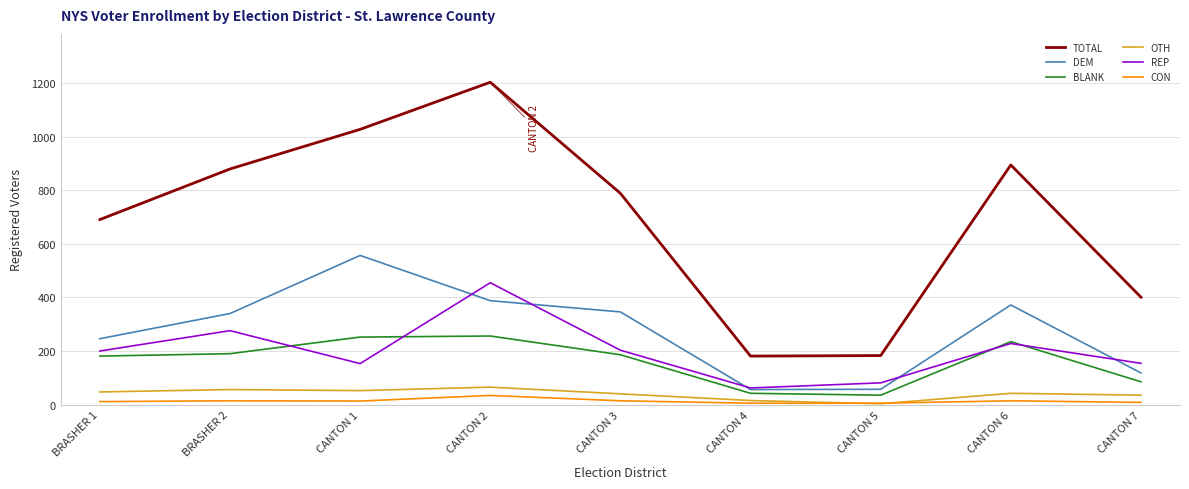

Which series has the largest range (max minus min)?

TOTAL